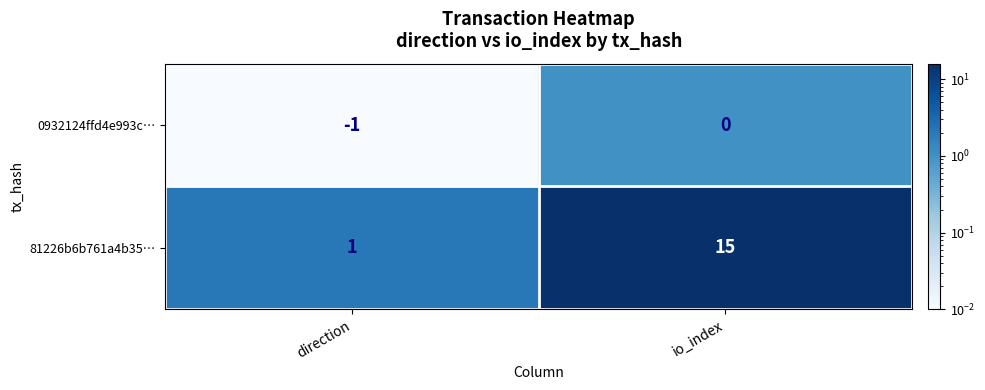

Reading right to left, transcribe all the data shown in this chart.

0932124ffd4e993c…: 0	-1
81226b6b761a4b35…: 15	1